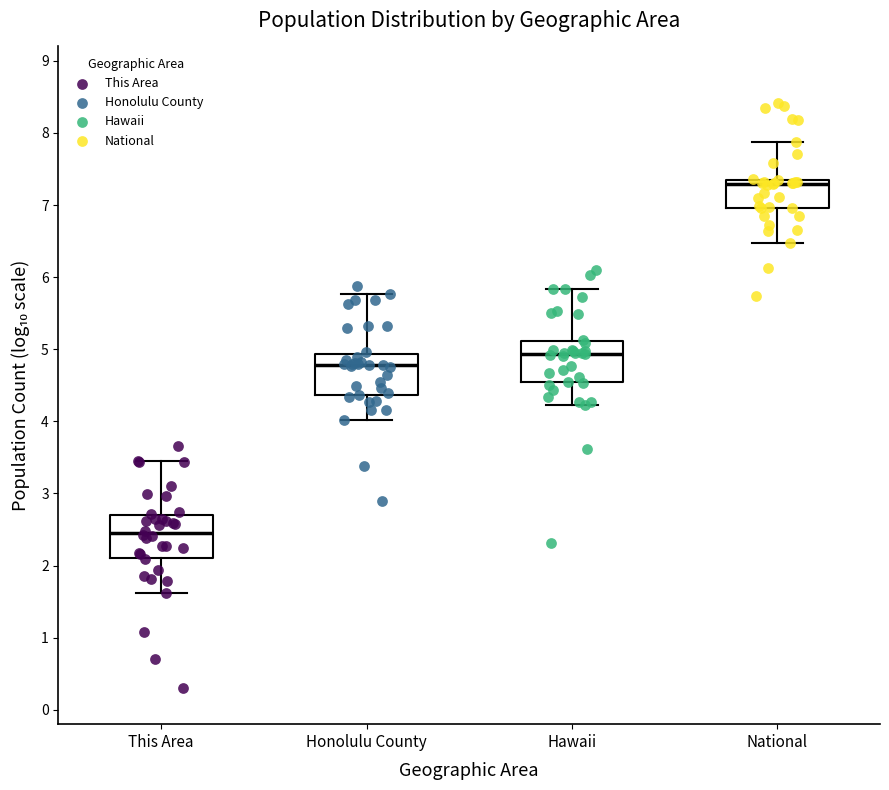

Reading left to right, read every box against the y-axis: the position of its median line, the range the box covers, and the ends of its whiskers. The values are not printed on the chart, so give them approximately, as read against the axis.

This Area: median 2.4, box 2.1 to 2.7, whiskers 1.6 to 3.5
Honolulu County: median 4.8, box 4.4 to 4.9, whiskers 4.0 to 5.8
Hawaii: median 4.9, box 4.5 to 5.1, whiskers 4.2 to 5.8
National: median 7.3, box 7.0 to 7.4, whiskers 6.5 to 7.9